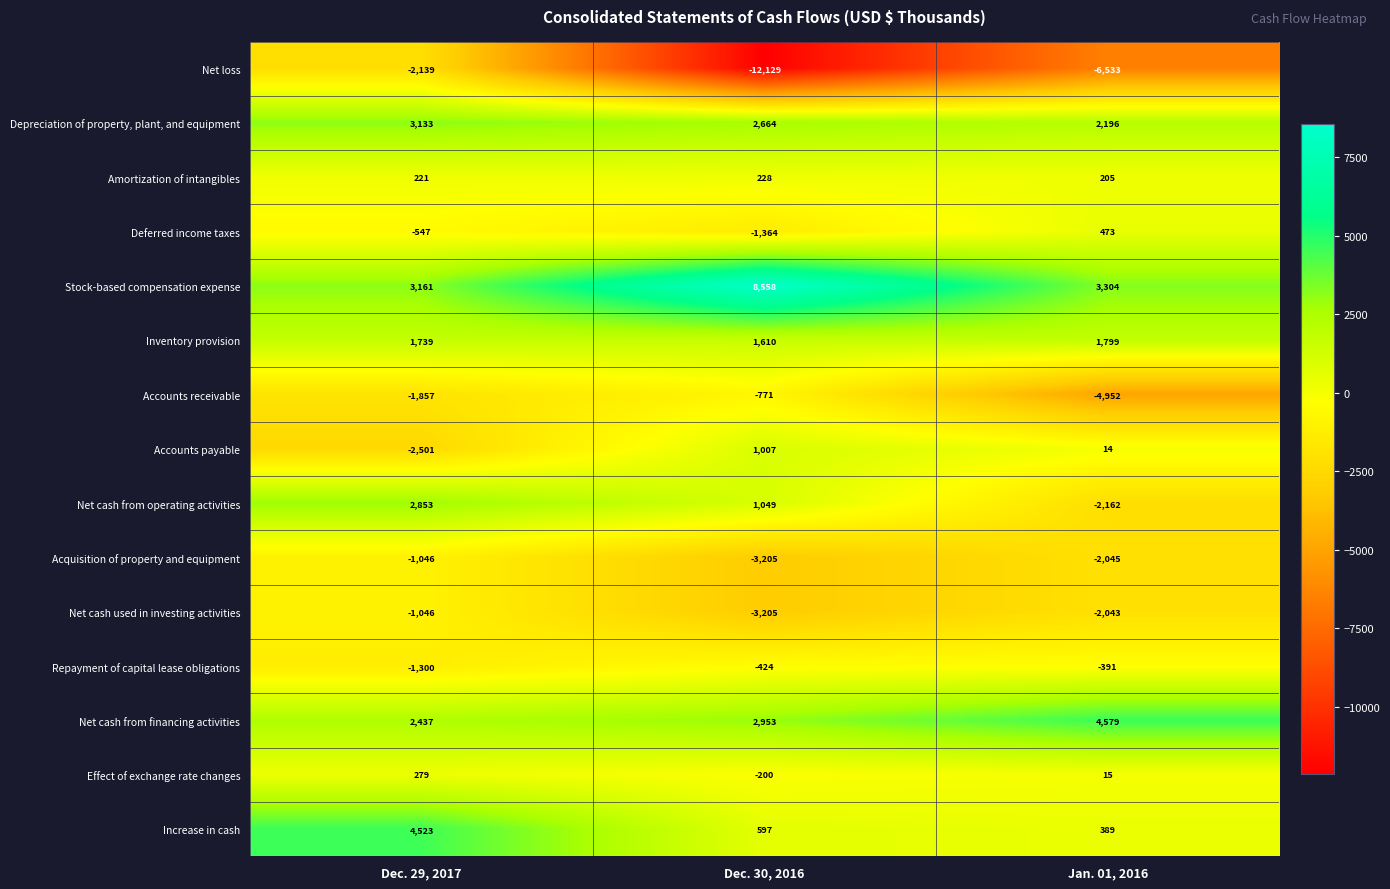

At which category does the chart reach its minimum across all series?

Dec. 30, 2016